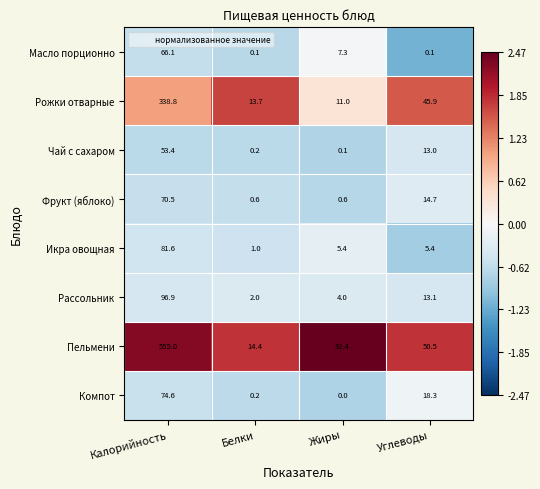

What is the difference between the highest and lowest values at Белки?

14.3